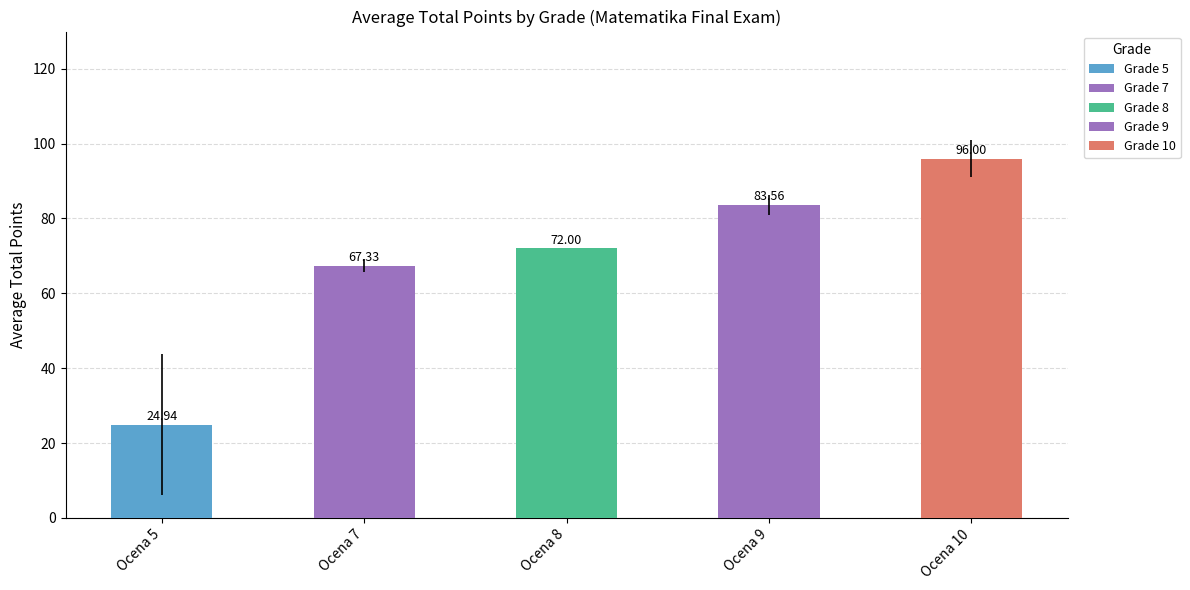

Approximately how many times larger is the value at Ocena 10 compared to Ocena 9?

1.1